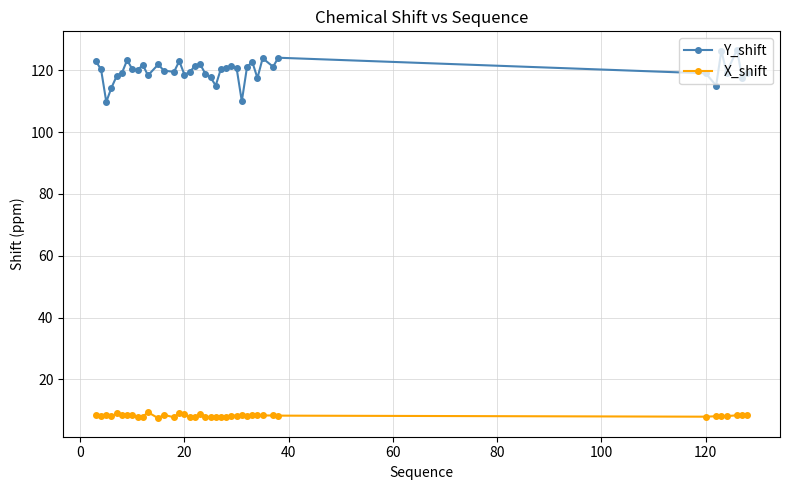

True or false: X_shift and Y_shift cross at least once.

False